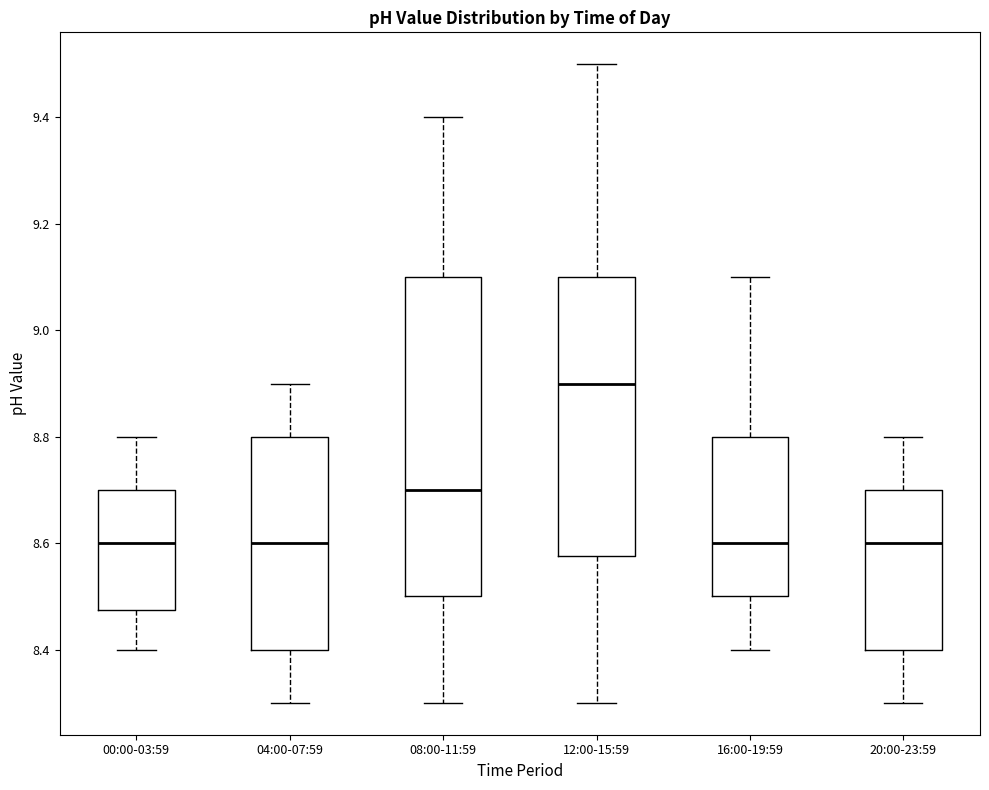

Where is the upper edge of the box for 04:00-07:59 on the y-axis? The values are not printed on the chart, so give them approximately, as read against the axis.

8.80